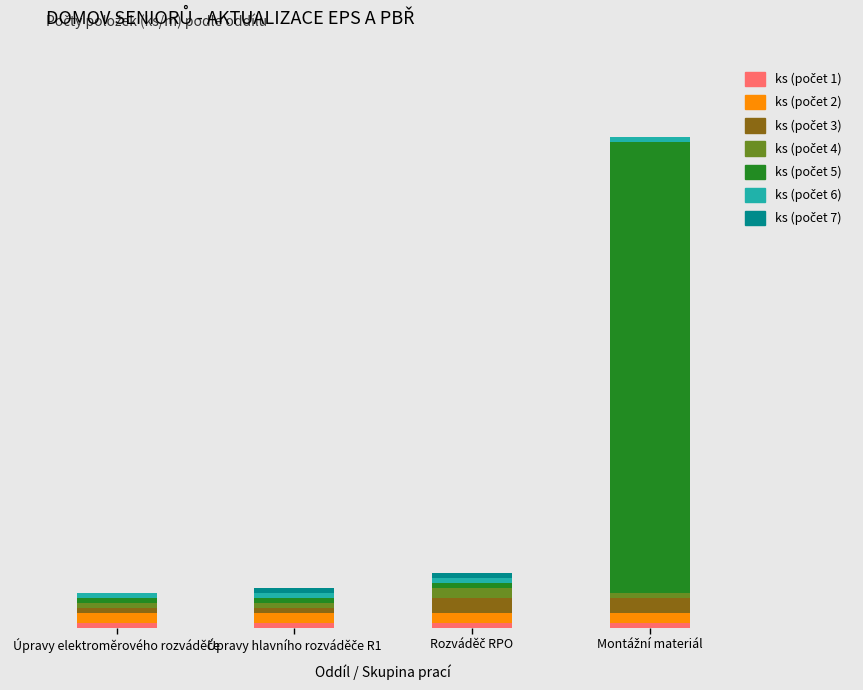

Are the bars grouped side by side (vs. stacked)?

No